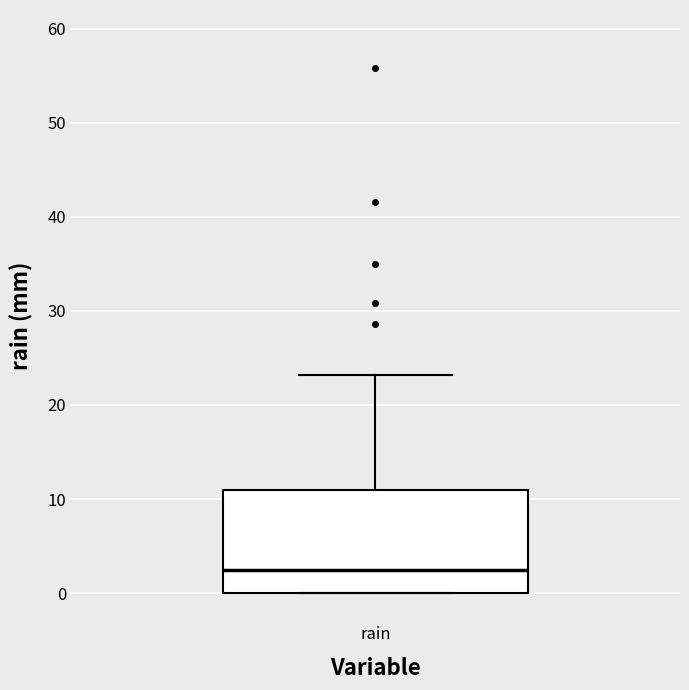

Transcribe this box plot: give where the median line is, the range the box spans, and where the two whiskers end, as read against the y-axis. The values are not printed on the chart, so give them approximately, as read against the axis.

median 2, box 0 to 11, whiskers 0 to 23